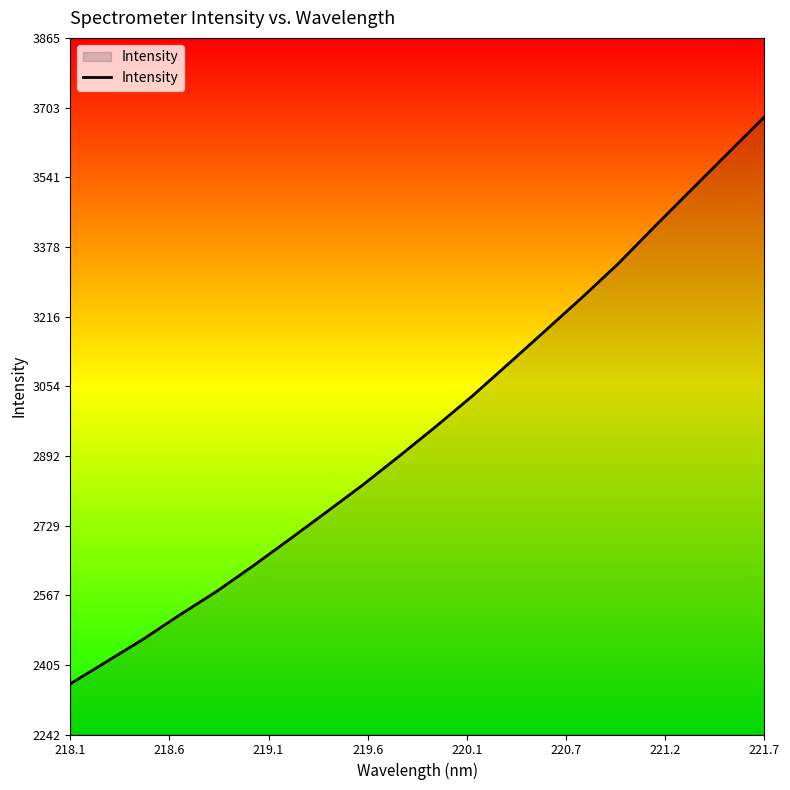

What is the greatest value displayed?

3681.4